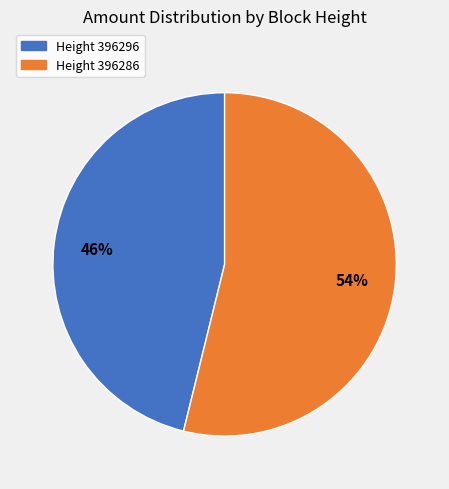

True or false: Height 396296 accounts for 37% of the total.

False